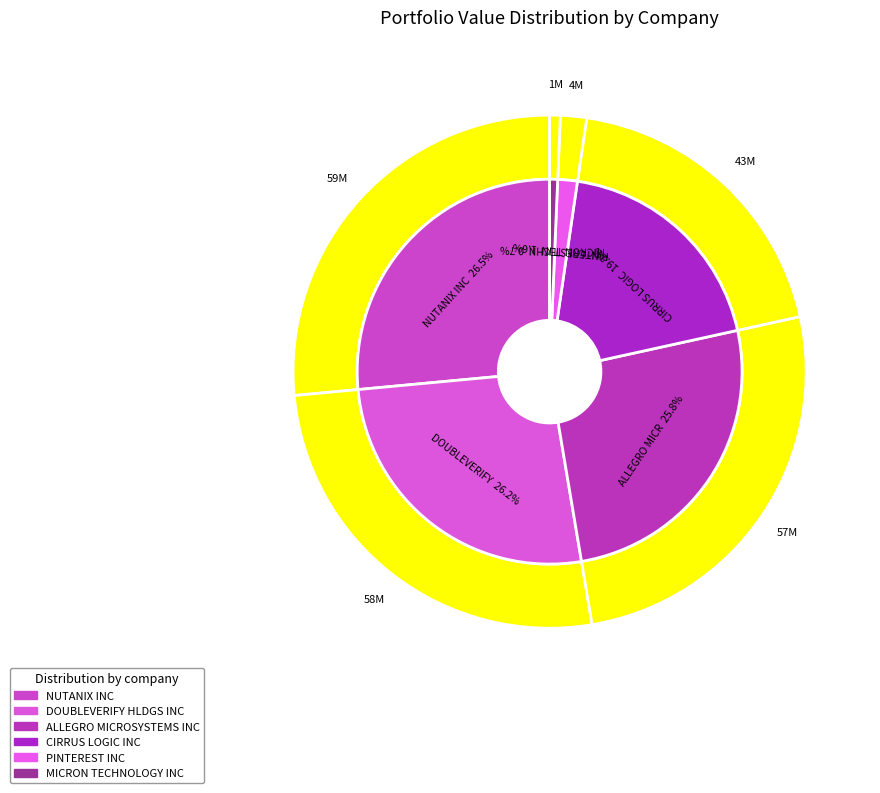

Rank the categories by value from highest to lowest.

NUTANIX INC, DOUBLEVERIFY HLDGS INC, ALLEGRO MICROSYSTEMS INC, CIRRUS LOGIC INC, PINTEREST INC, MICRON TECHNOLOGY INC